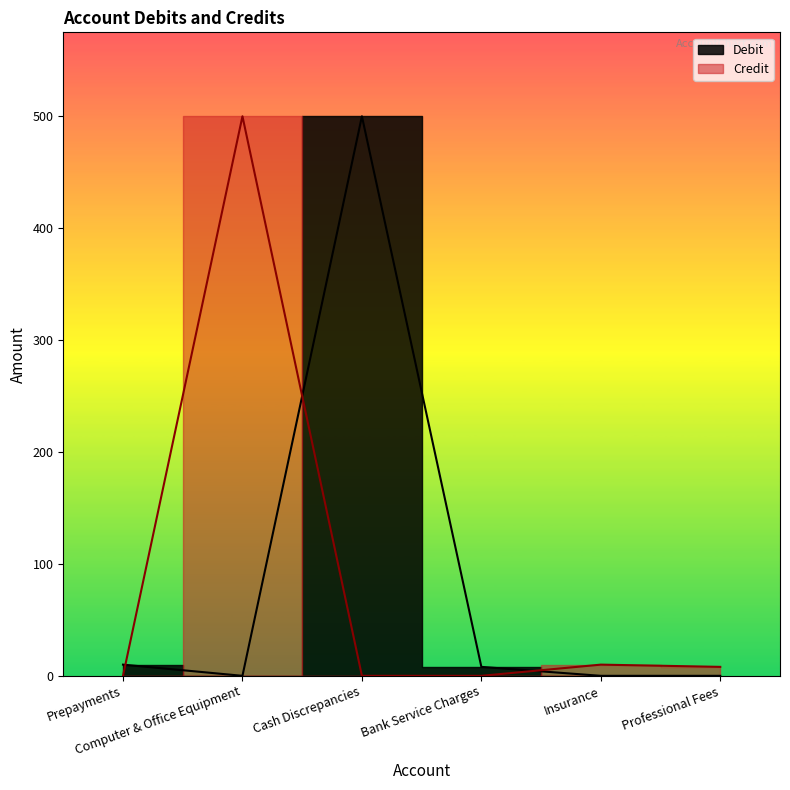

At how many categories does at least one series exceed 189?

2